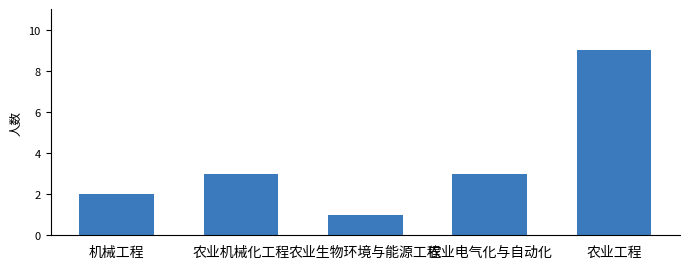

Reading right to left, extract all data points from this chart.

9	3	1	3	2